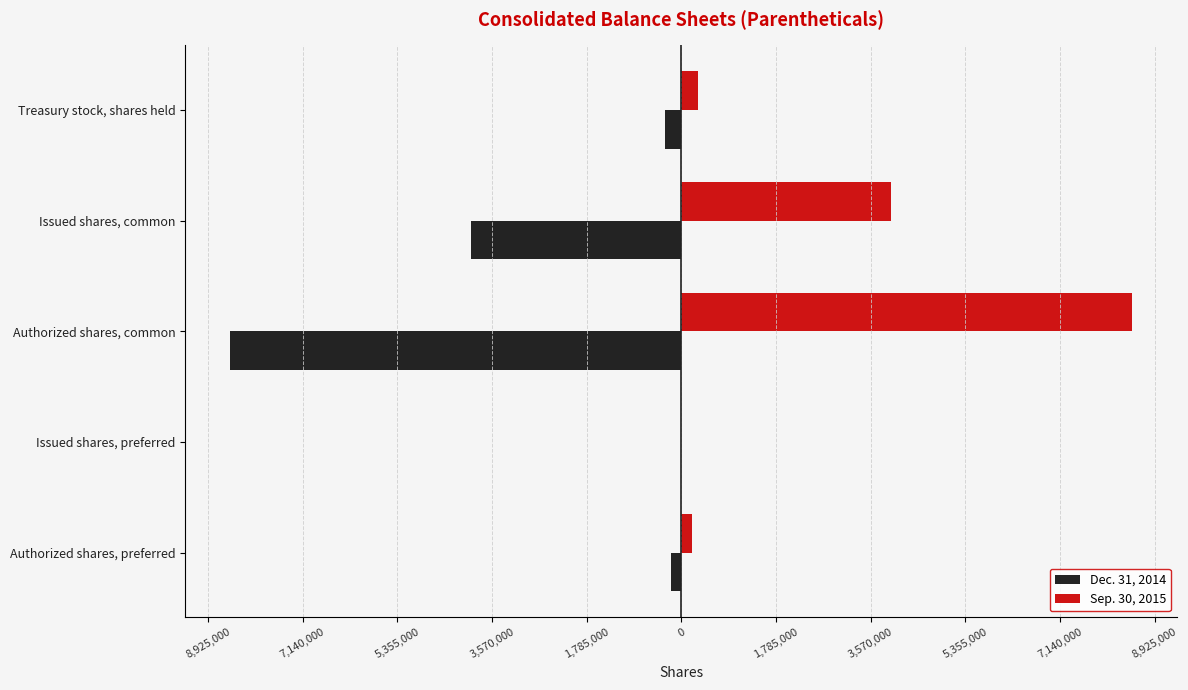

What are all the series names shown in the legend?

Dec. 31, 2014, Sep. 30, 2015